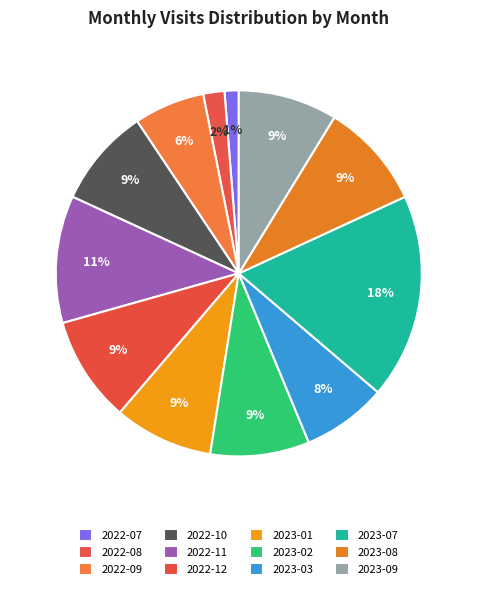

Which category has the biggest portion of the pie?

2023-07